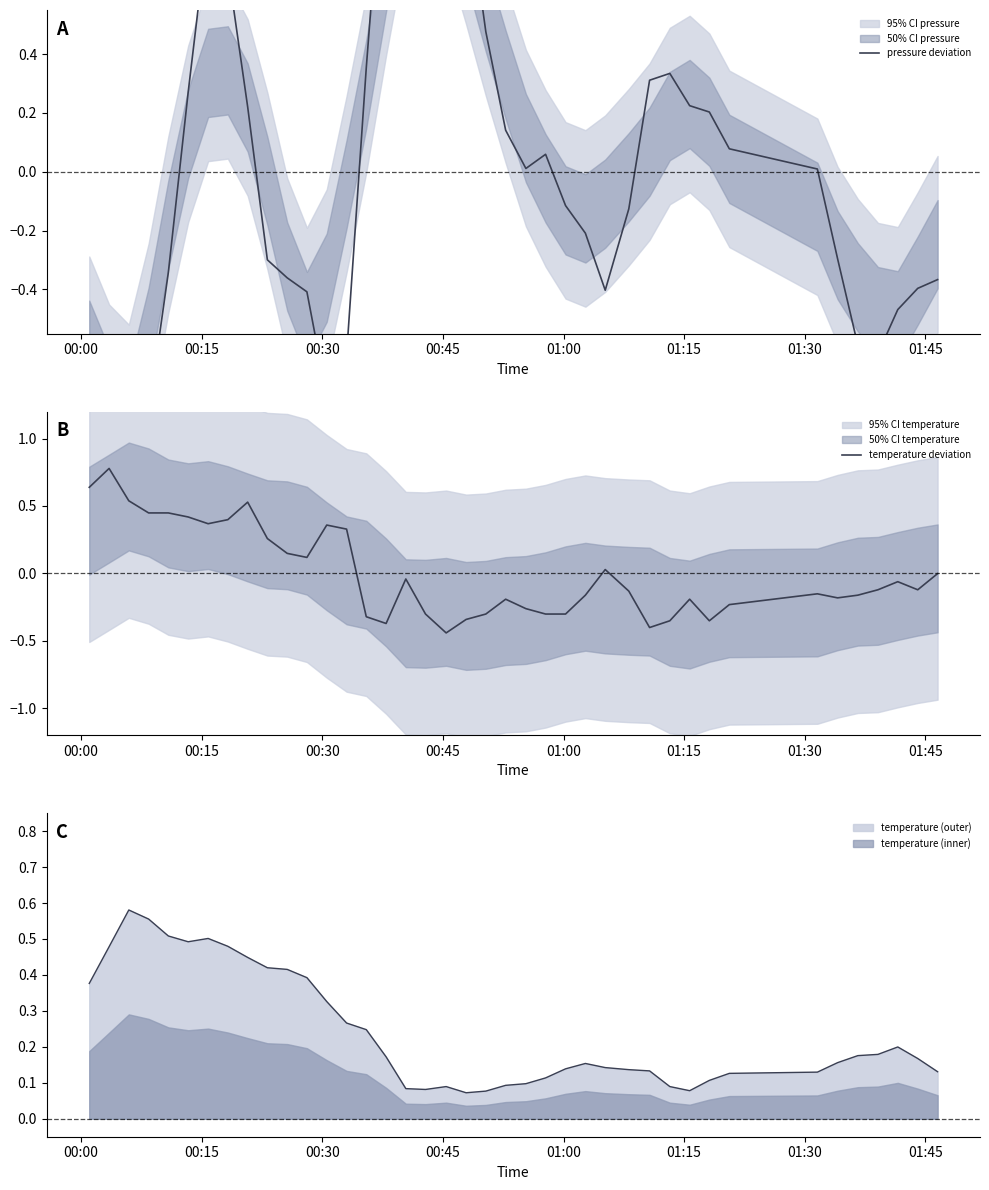

True or false: temperature (outer) and temperature (inner) intersect in this chart.

False